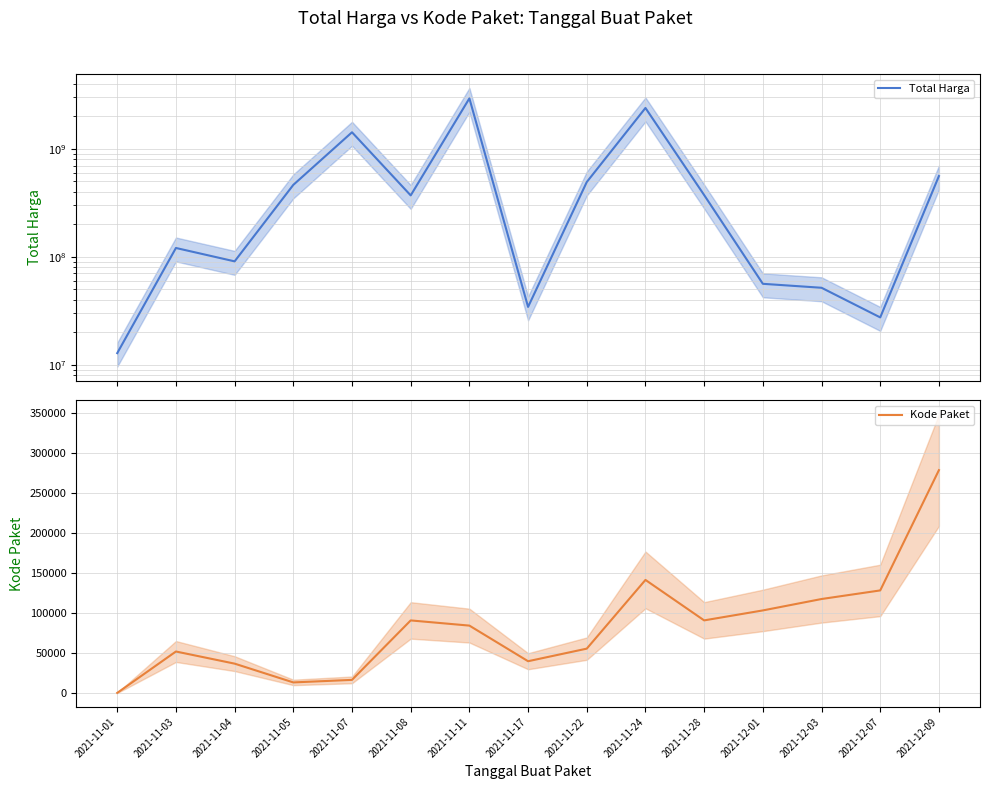

At 2021-11-28, list the series in order from largest to smallest.

Total Harga, Kode Paket